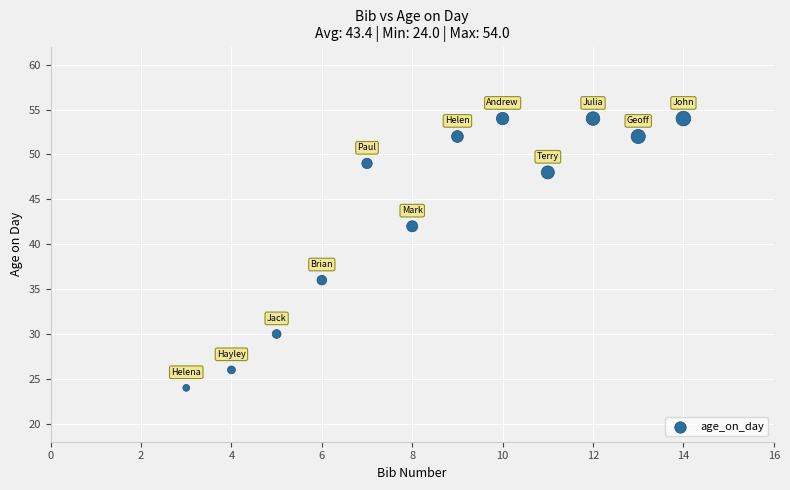

What is the average X value?

8